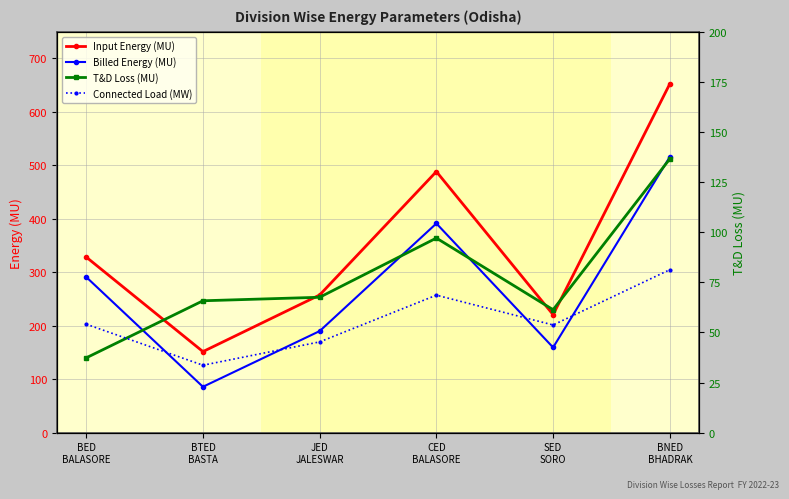

Where is Input Energy (MU) nearest to the value 402?

BED
BALASORE